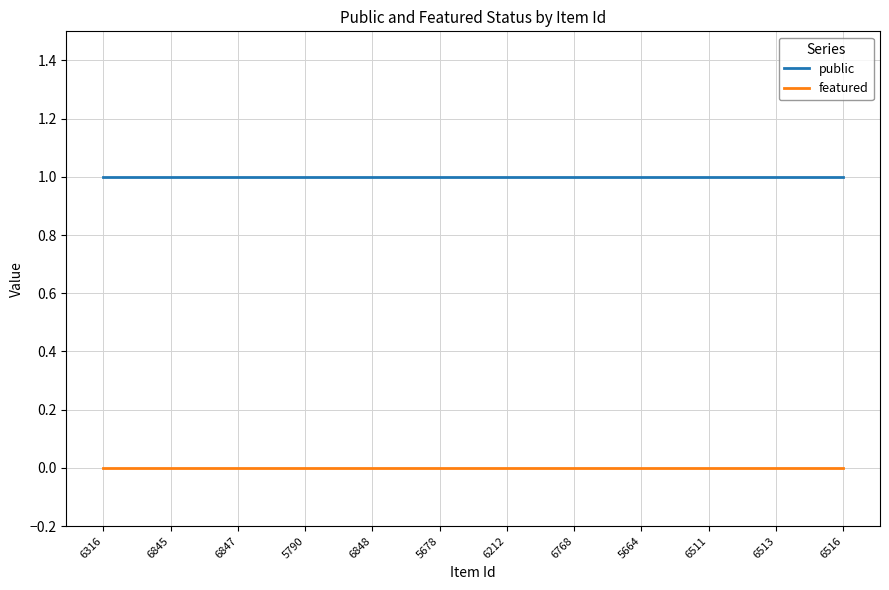

List the series in order of their overall mean, highest first.

public, featured